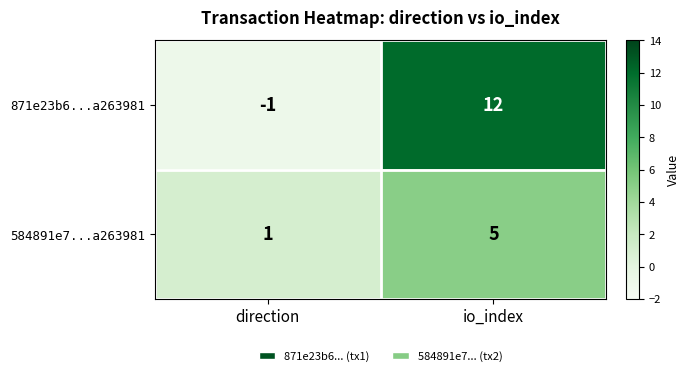

Which series has the widest spread of values?

871e23b6...a263981